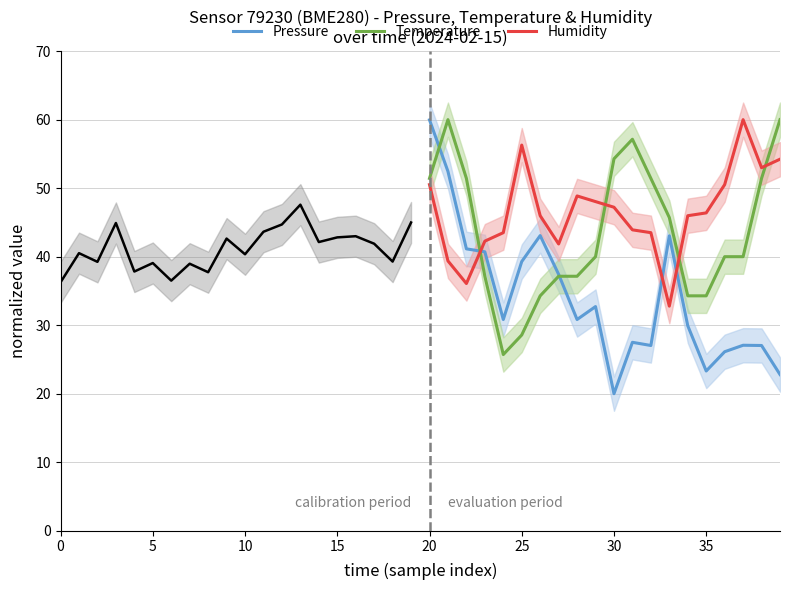

Which category has the highest value in the Pressure series?

20